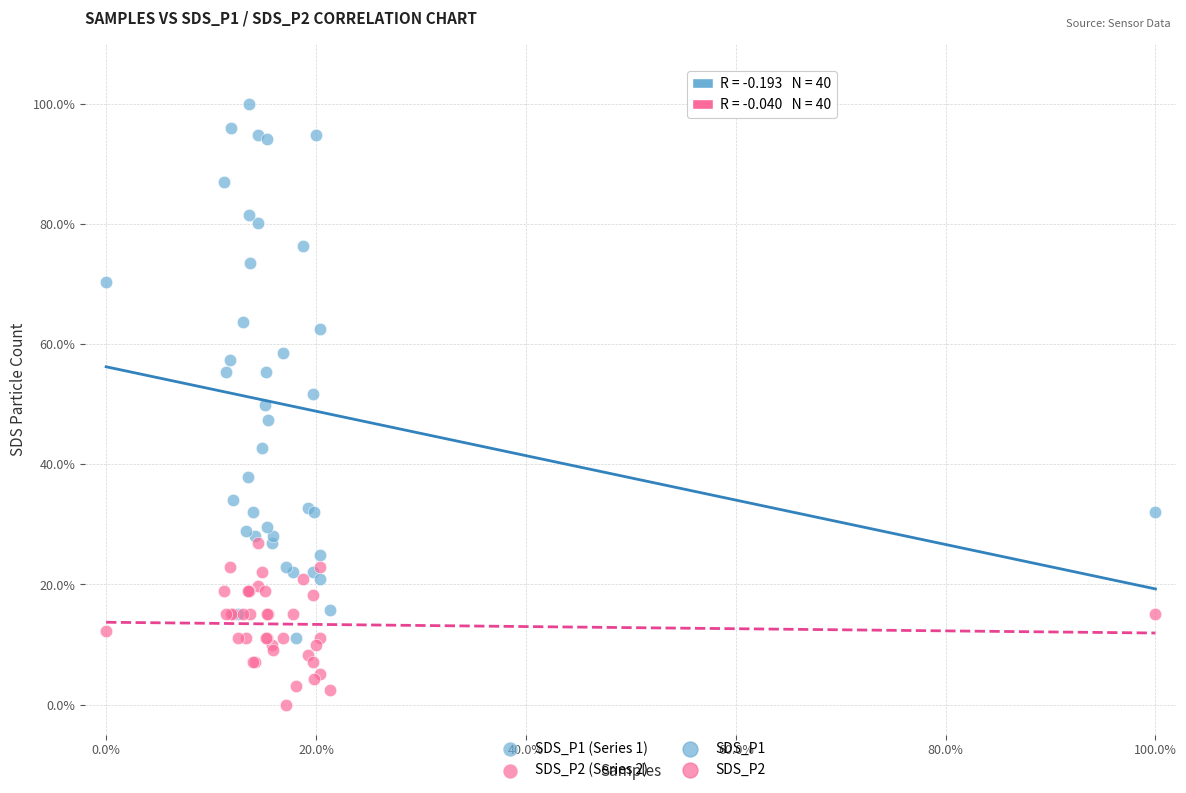

Which series reaches the minimum Y coordinate?

SDS_P2 (Series 2)